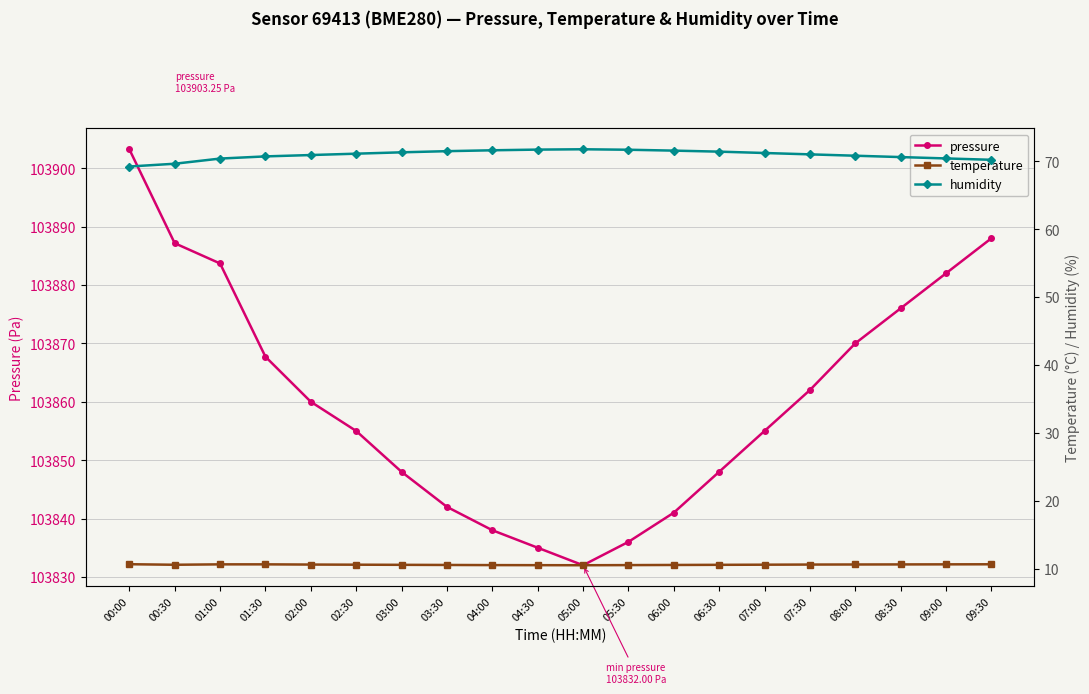

Rank the series by their maximum value, from highest to lowest.

pressure, humidity, temperature